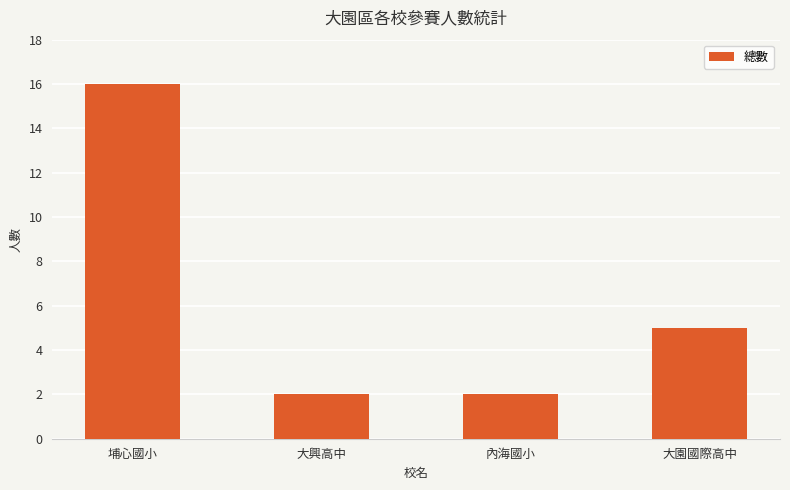

Reading left to right, list all the values displayed in this chart.

埔心國小=16	大興高中=2	內海國小=2	大園國際高中=5